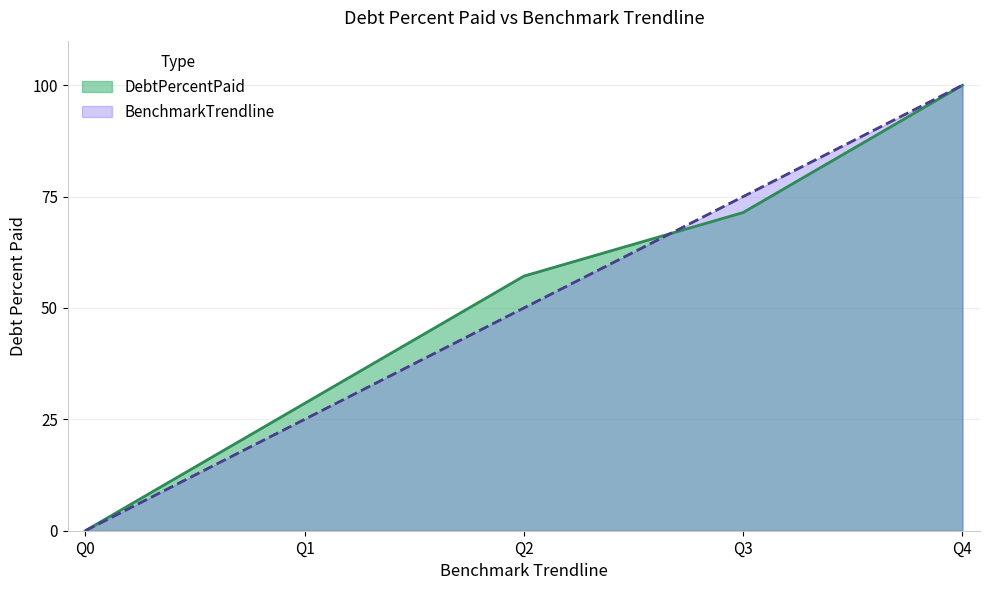

Rank the series at Q2 from highest to lowest value.

DebtPercentPaid, BenchmarkTrendline